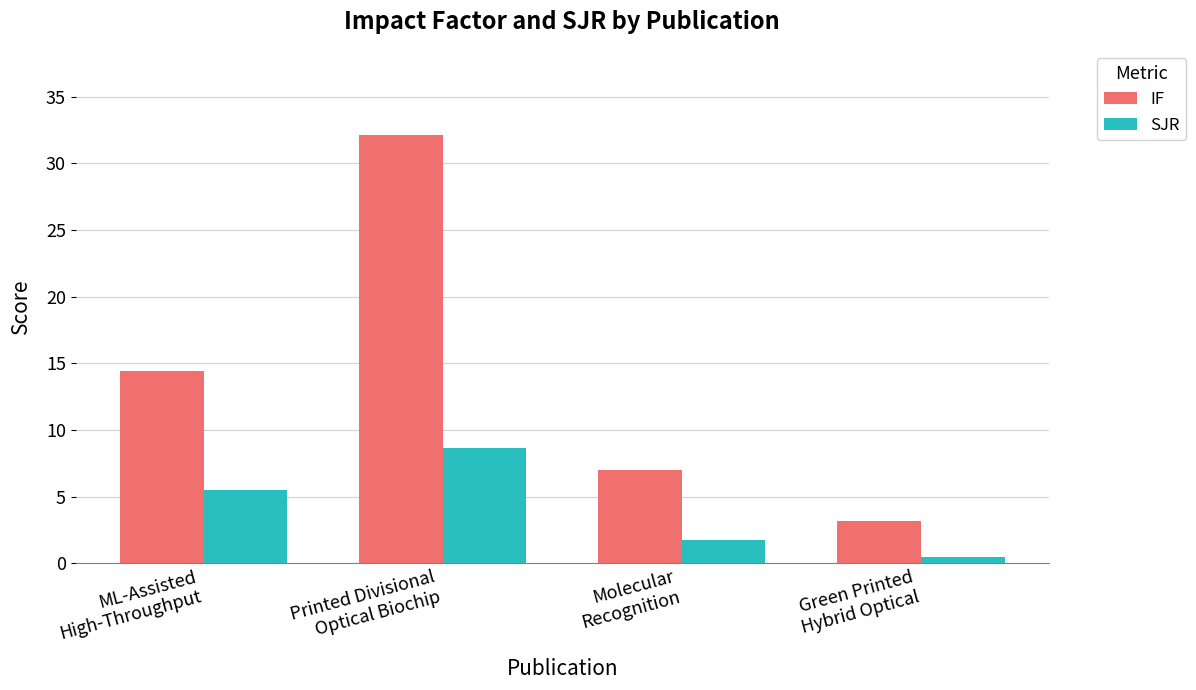

Between ML-Assisted
High-Throughput and Printed Divisional
Optical Biochip, which series saw the biggest shift?

IF